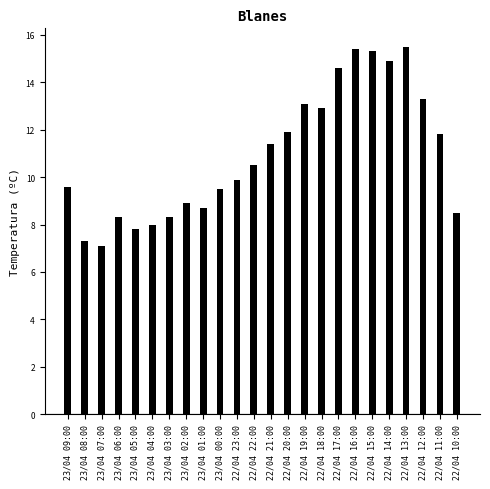

Where does the data first go above 10?

22/04 22:00